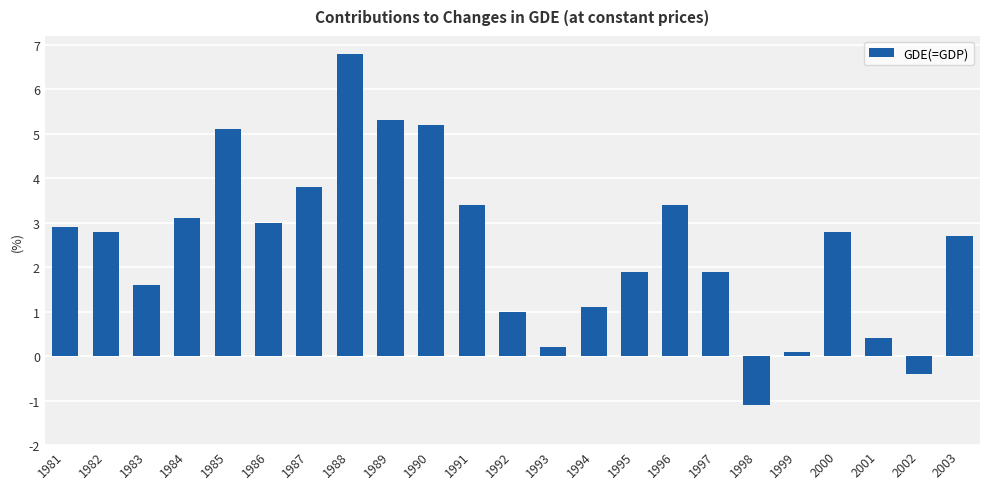

Reading right to left, extract all data points from this chart.

2003=2.7	2002=-0.4	2001=0.4	2000=2.8	1999=0.1	1998=-1.1	1997=1.9	1996=3.4	1995=1.9	1994=1.1	1993=0.2	1992=1.0	1991=3.4	1990=5.2	1989=5.3	1988=6.8	1987=3.8	1986=3.0	1985=5.1	1984=3.1	1983=1.6	1982=2.8	1981=2.9